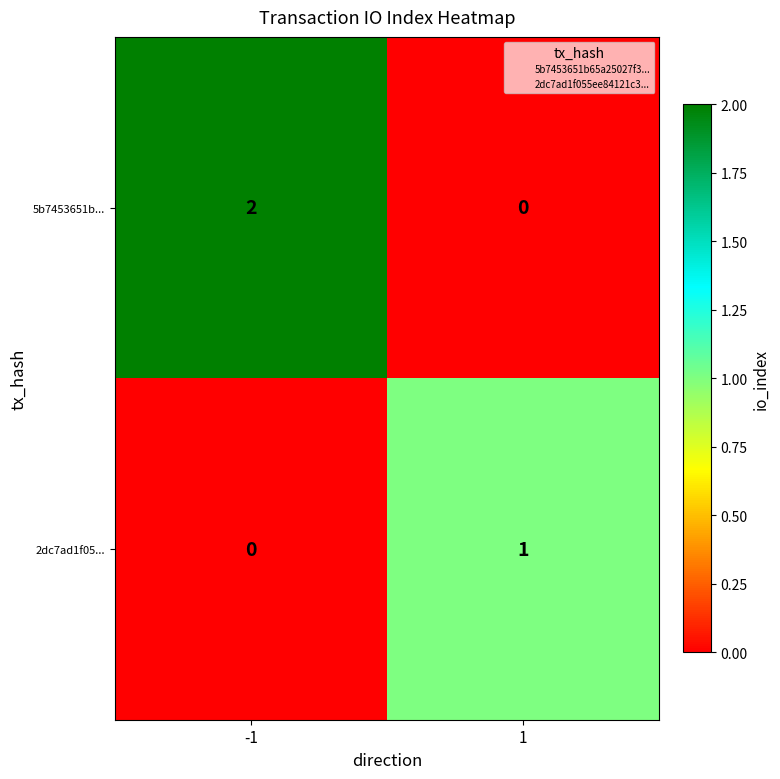

Which series has the largest total across all categories?

5b7453651b...